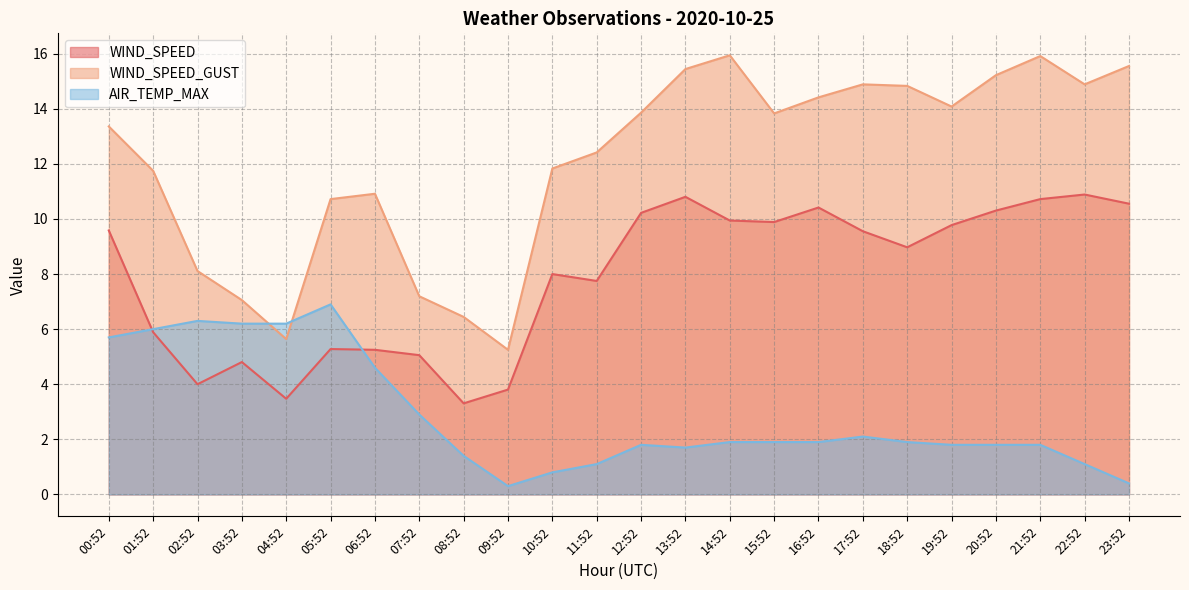

The value of AIR_TEMP_MAX at 18:52 is 2.8. True or false?

False